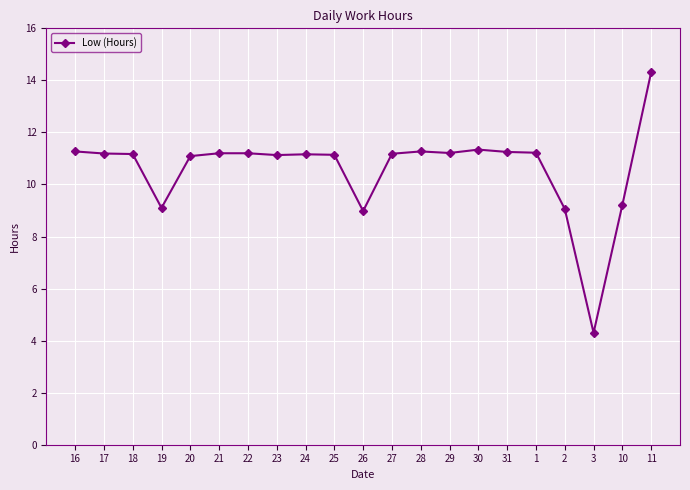

What is the greatest value displayed?

14.3